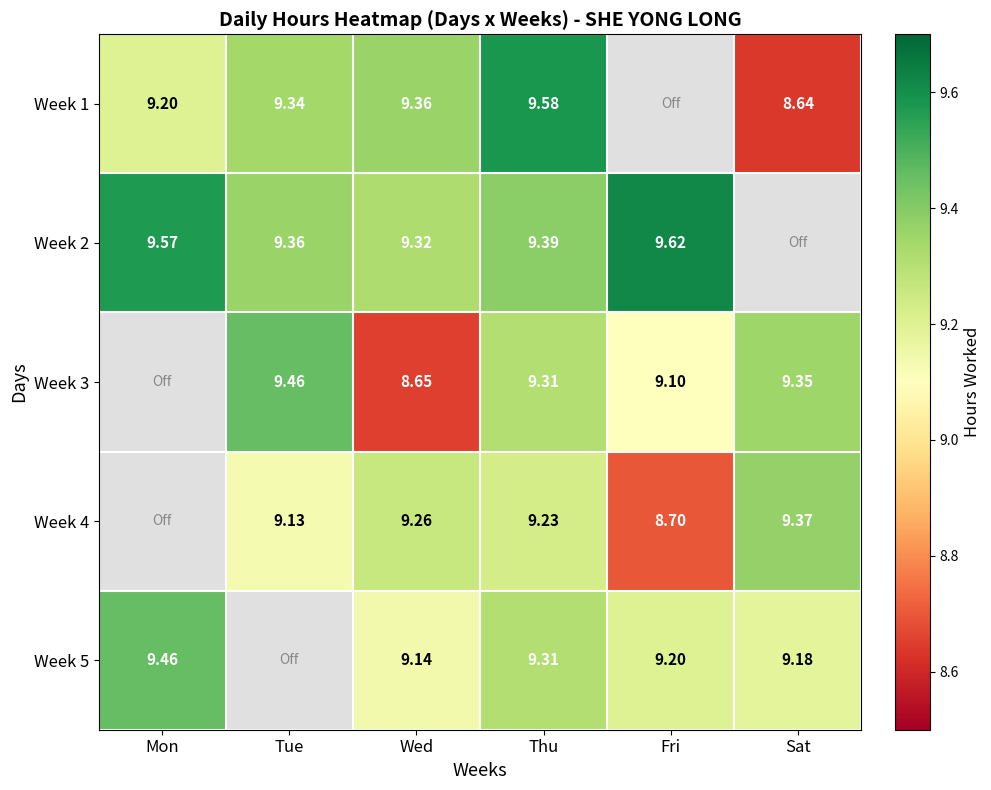

Is it true that Week 2 equals 13.8 at Mon?

False